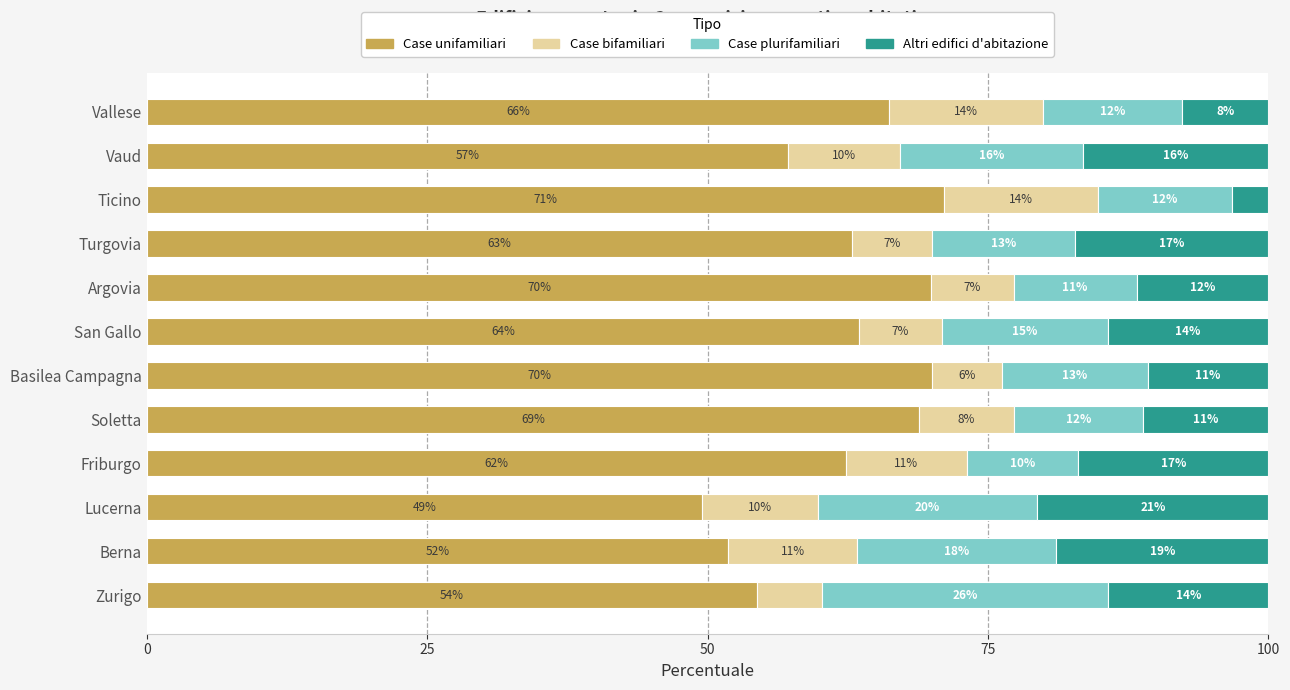

Which series has the largest range (max minus min)?

Case unifamiliari